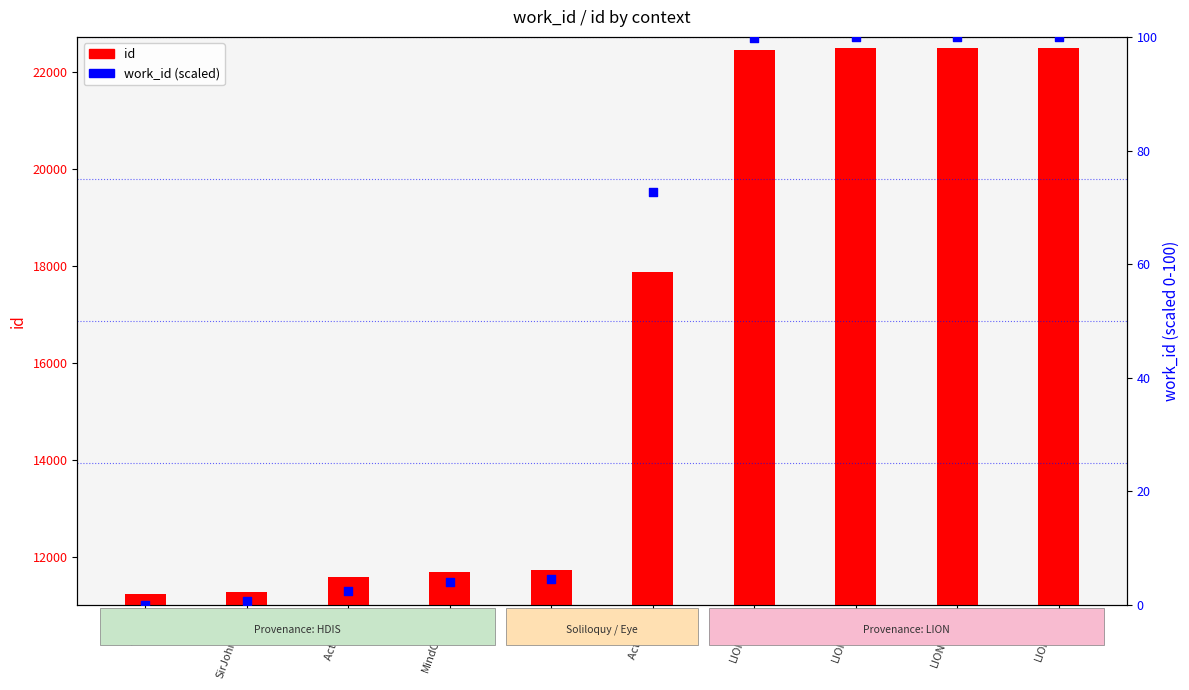

Is the value of work_id at LION-496 greater than the value of id at SirJohnBevil?

No